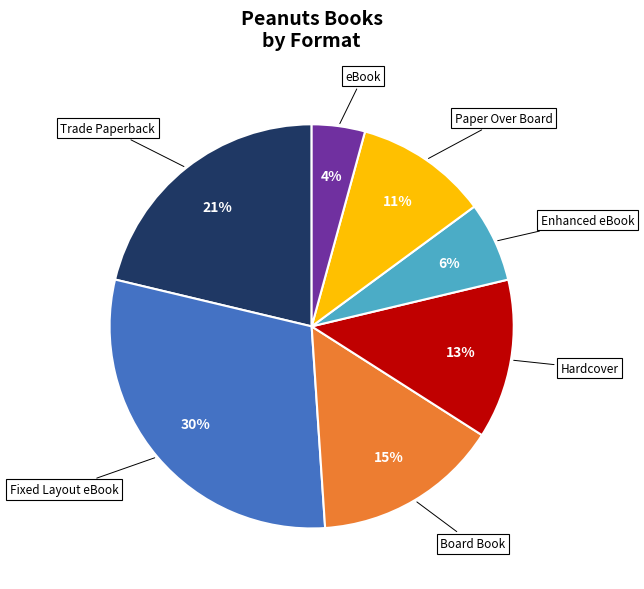

To the nearest percent, what is the average slice percentage?

14%